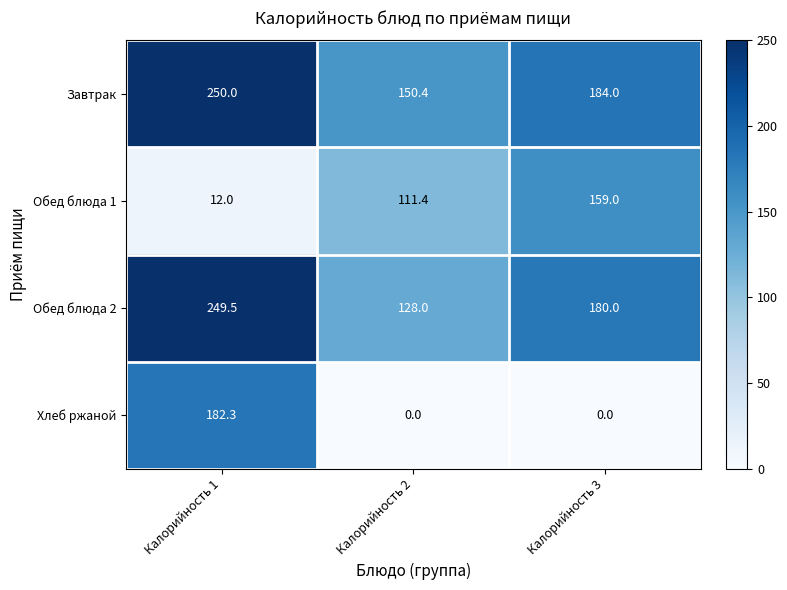

At which category is the sum across all series the highest?

Калорийность 1